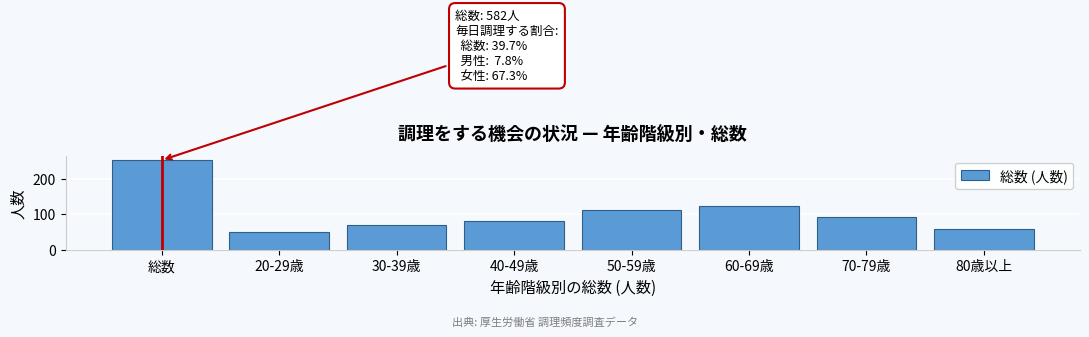

Reading right to left, transcribe all the data shown in this chart.

57	91	123	112	80	70	49	252